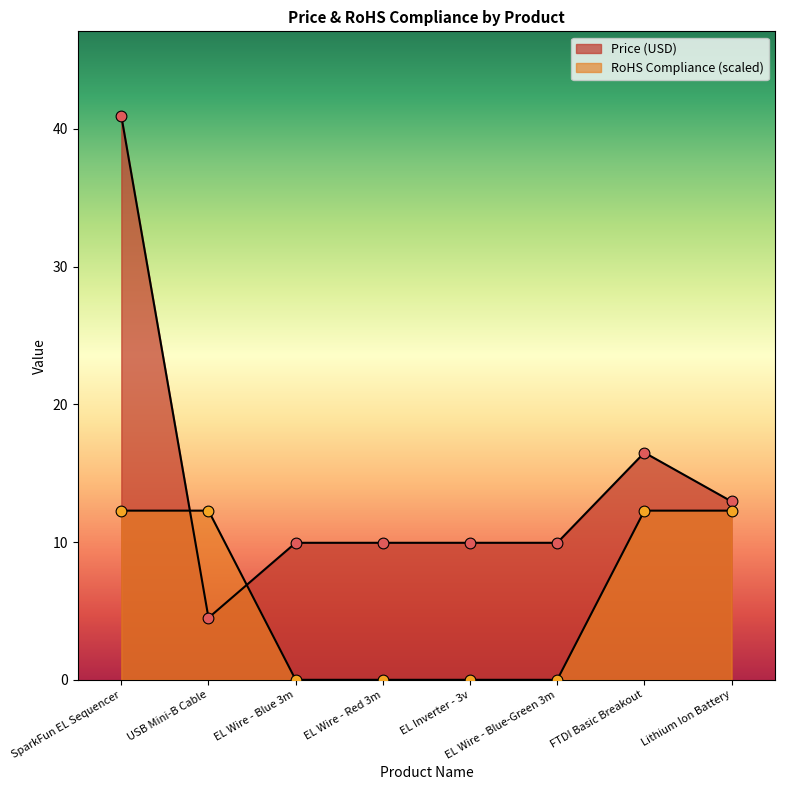

At which category is the sum across all series the highest?

SparkFun EL Sequencer